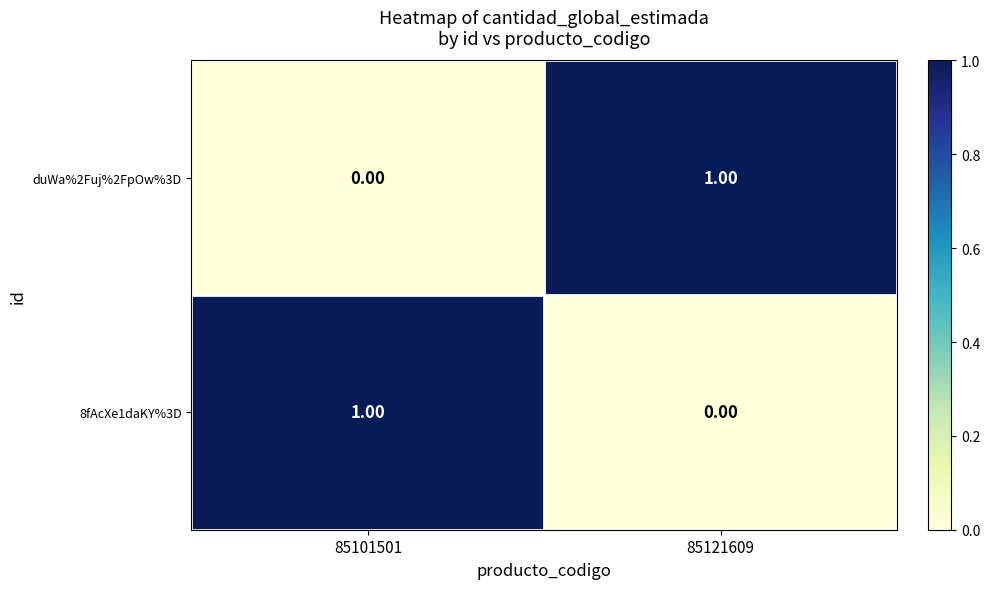

Rank the series at 85121609 from lowest to highest value.

8fAcXe1daKY%3D, duWa%2Fuj%2FpOw%3D